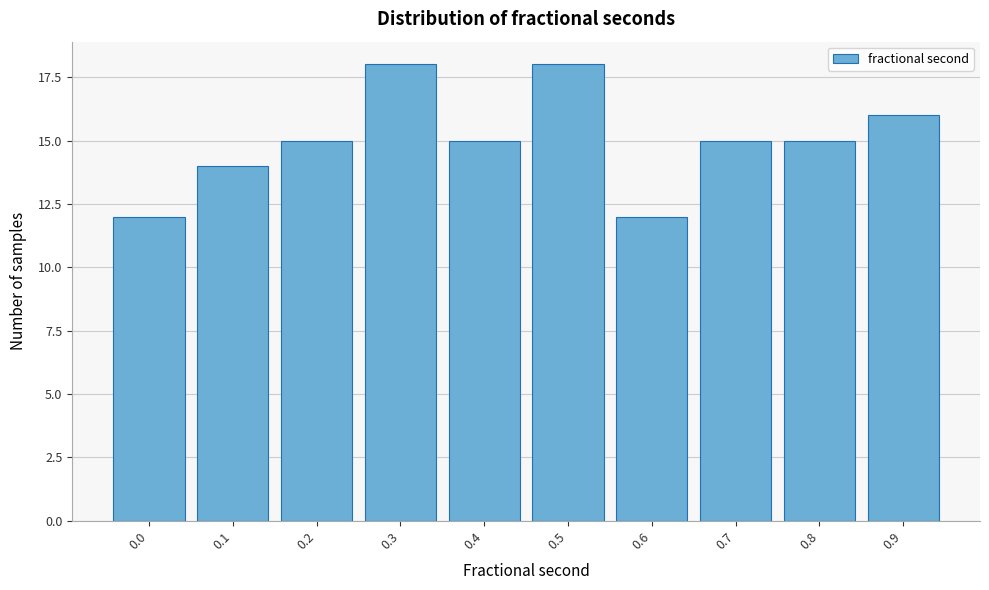

Reading left to right, extract all data points from this chart.

12	14	15	18	15	18	12	15	15	16